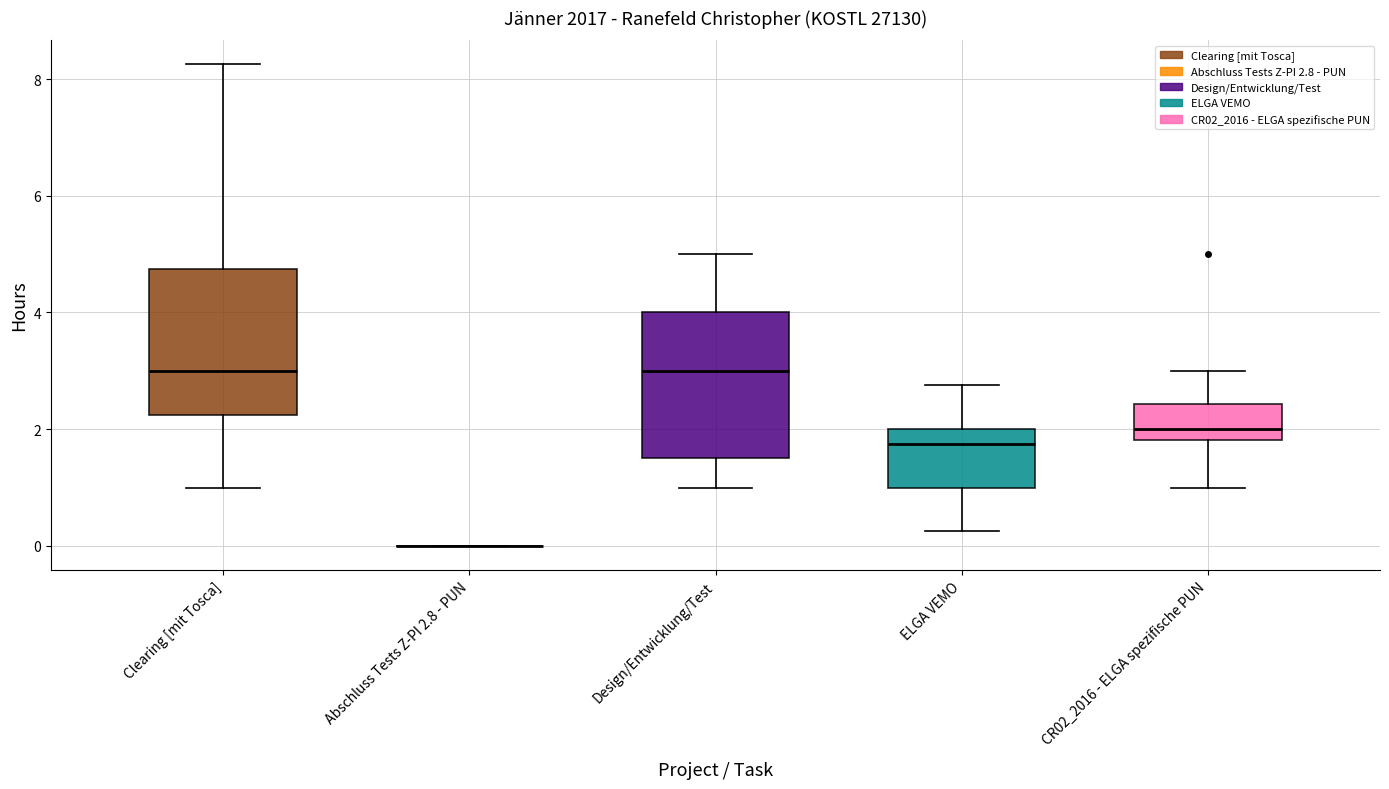

Where is the upper edge of the box for Design/Entwicklung/Test on the y-axis? The values are not printed on the chart, so give them approximately, as read against the axis.

4.0